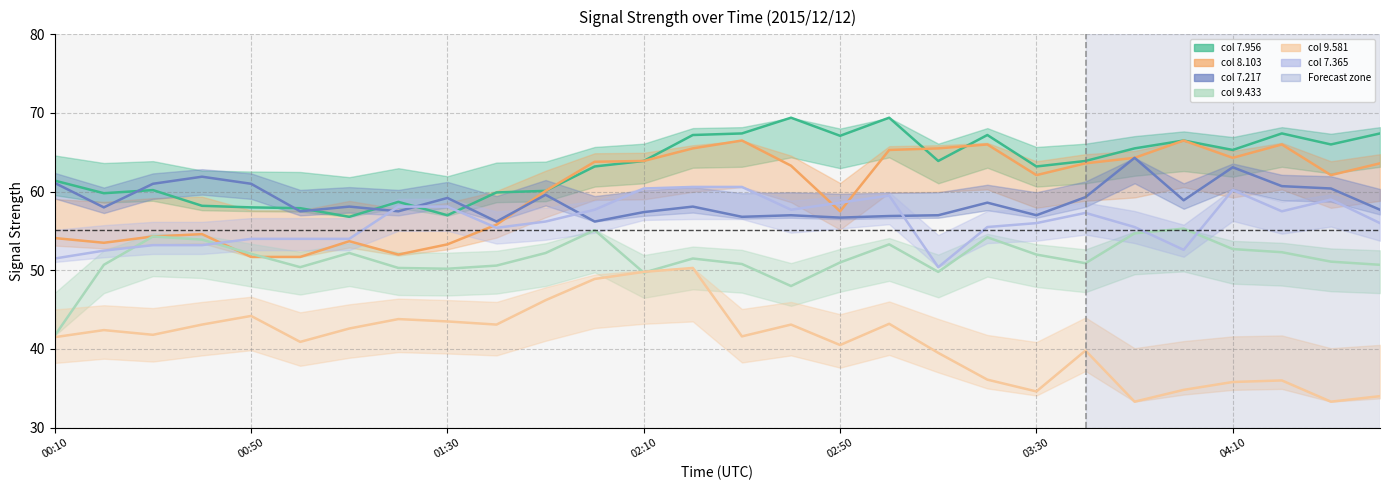

Where is the first local maximum for 7.956?

00:30